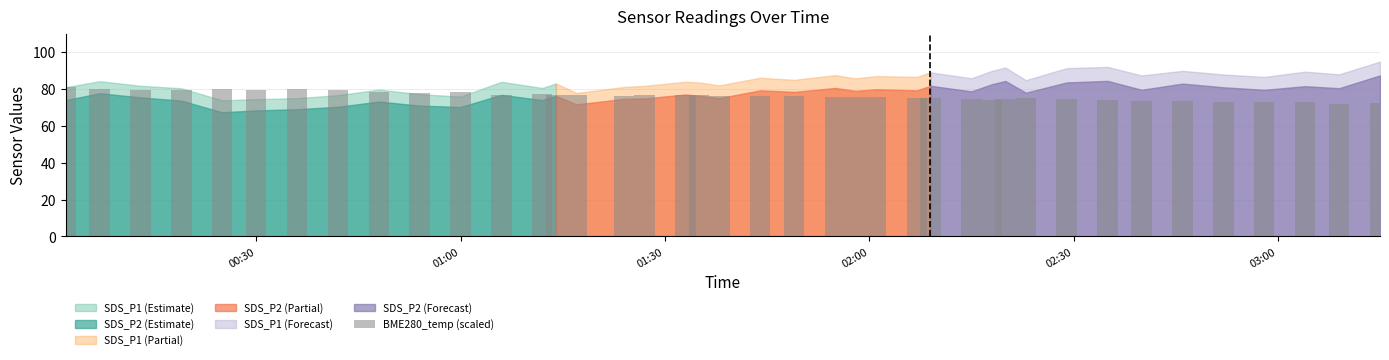

What is the average value?

76.2